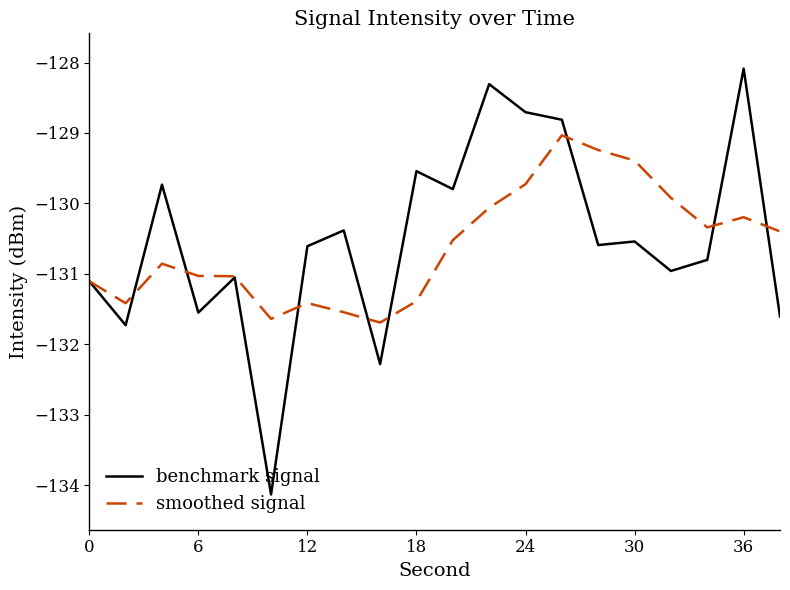

After their last crossing, which series has the higher values: smoothed signal or benchmark signal?

smoothed signal